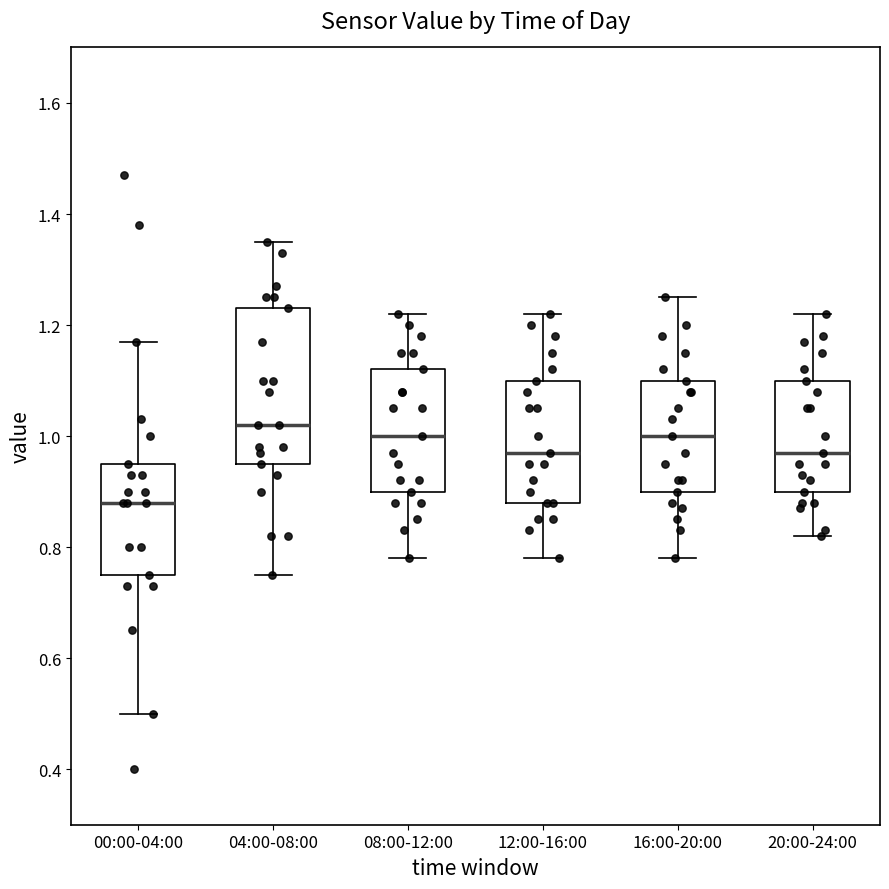

Which box has the lowest median line?

00:00-04:00